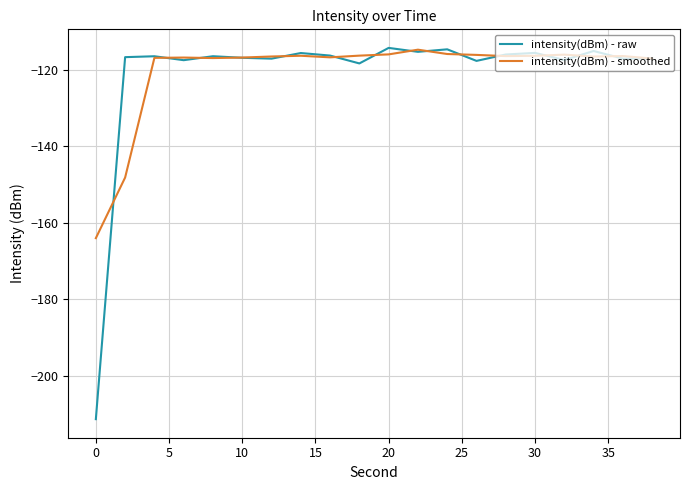

What is the minimum value for intensity(dBm) - raw?

-211.4